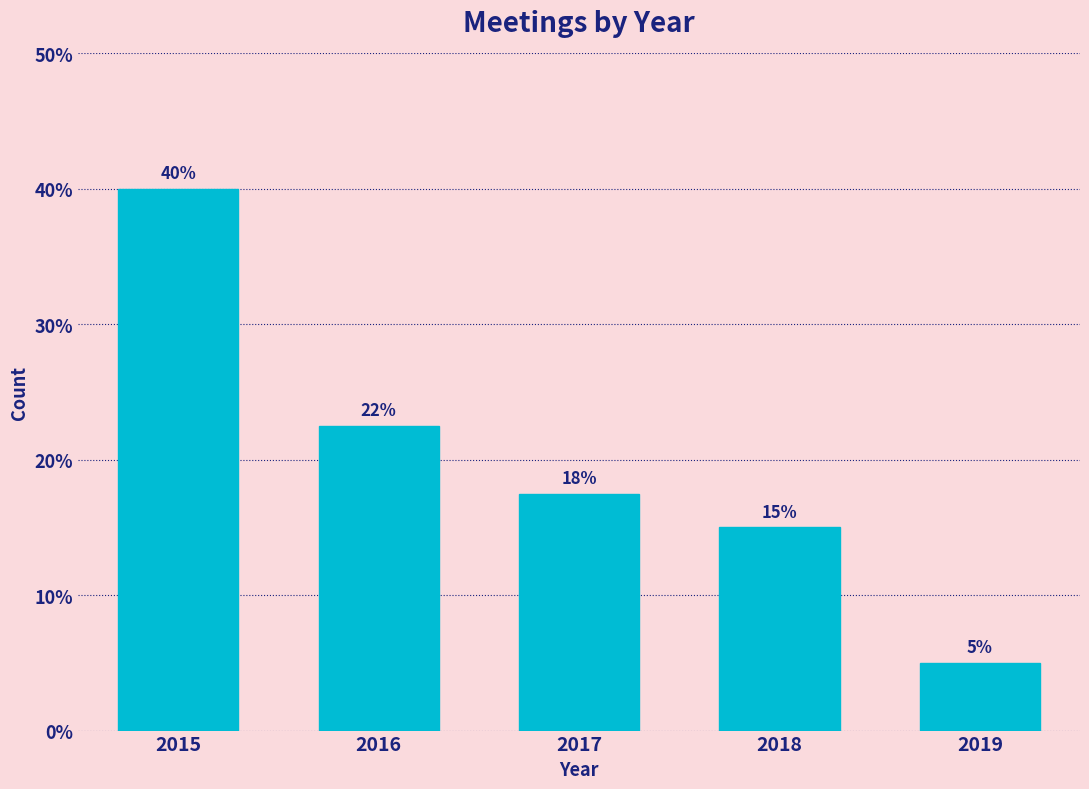

What is the average value?

20.0